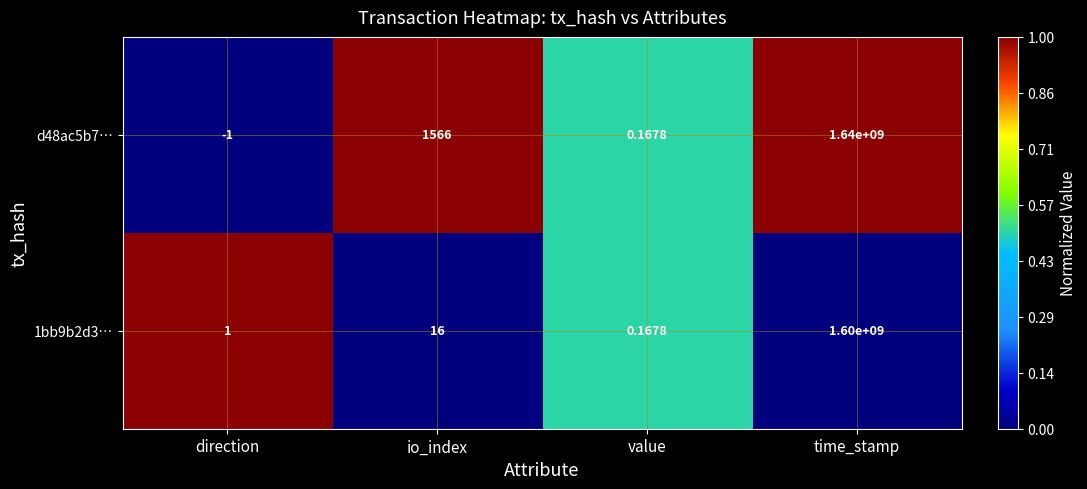

How many data points does each series have?

4